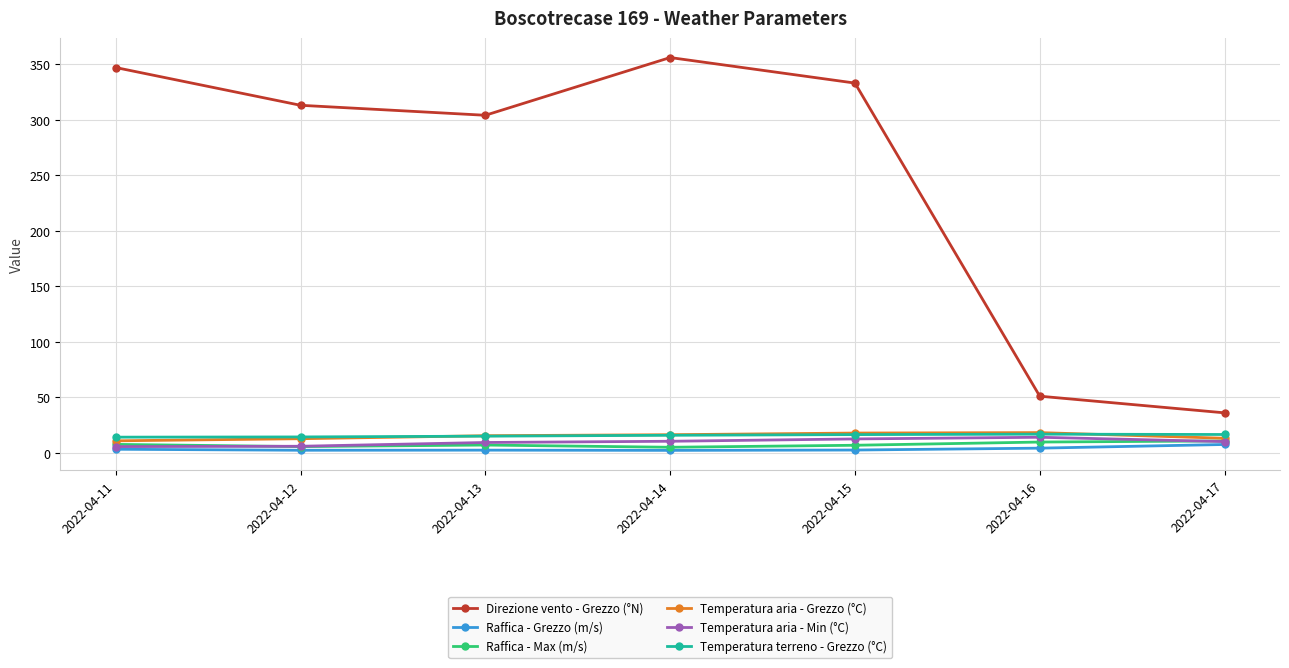

True or false: Raffica - Max (m/s) has a value of 7.0 at 2022-04-13.

True